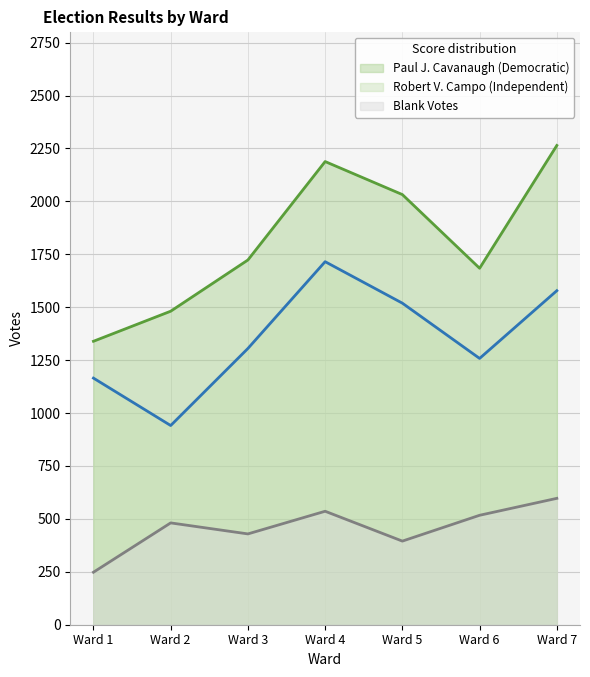

True or false: Paul J. Cavanaugh (Democratic) and Blank Votes cross at least once.

False